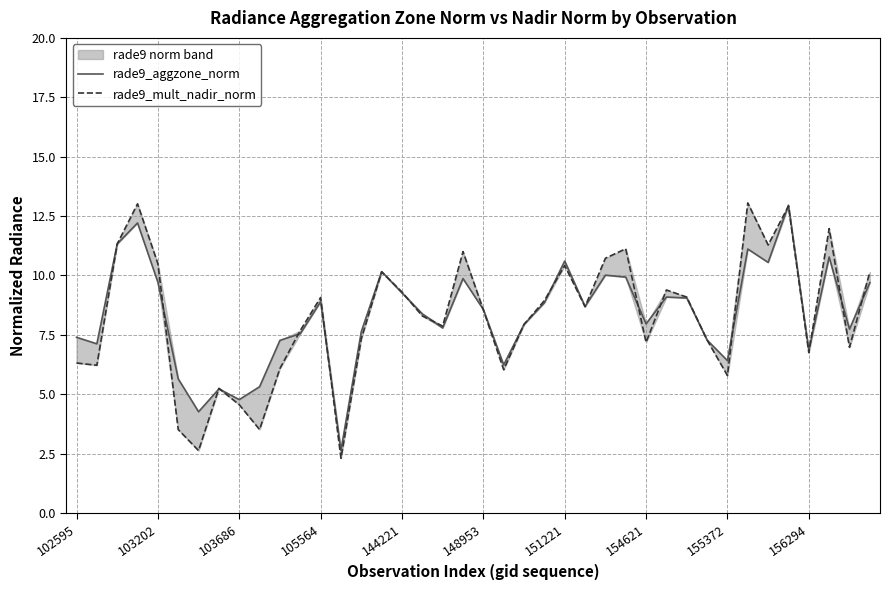

At which category is the sum across all series the highest?

35